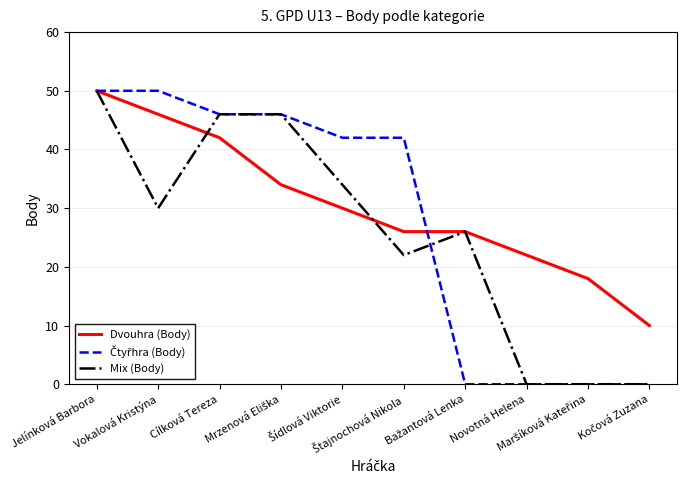

Where does the Dvouhra (Body) series first go above 30?

Jelínková Barbora